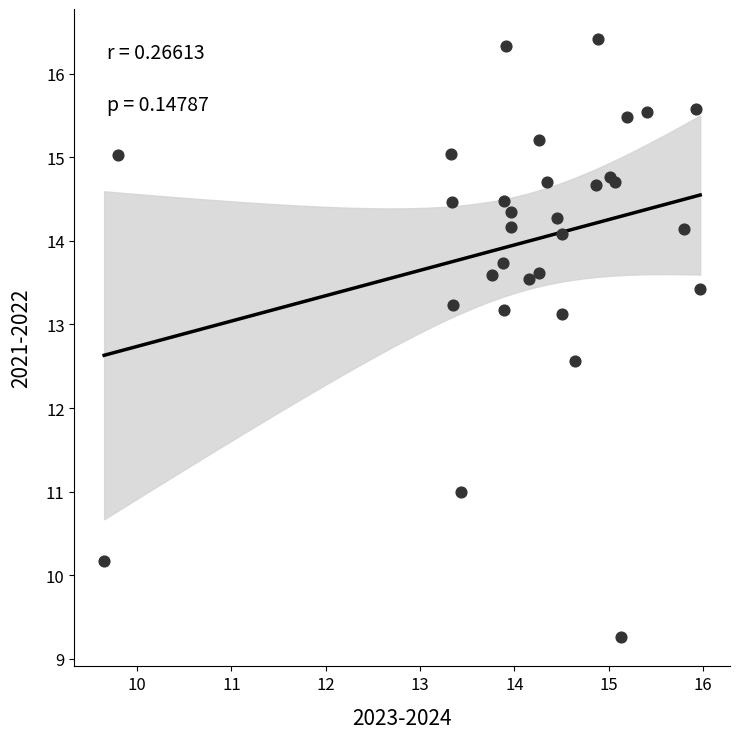

What Y value in the scatter plot is closest to 12?

12.6